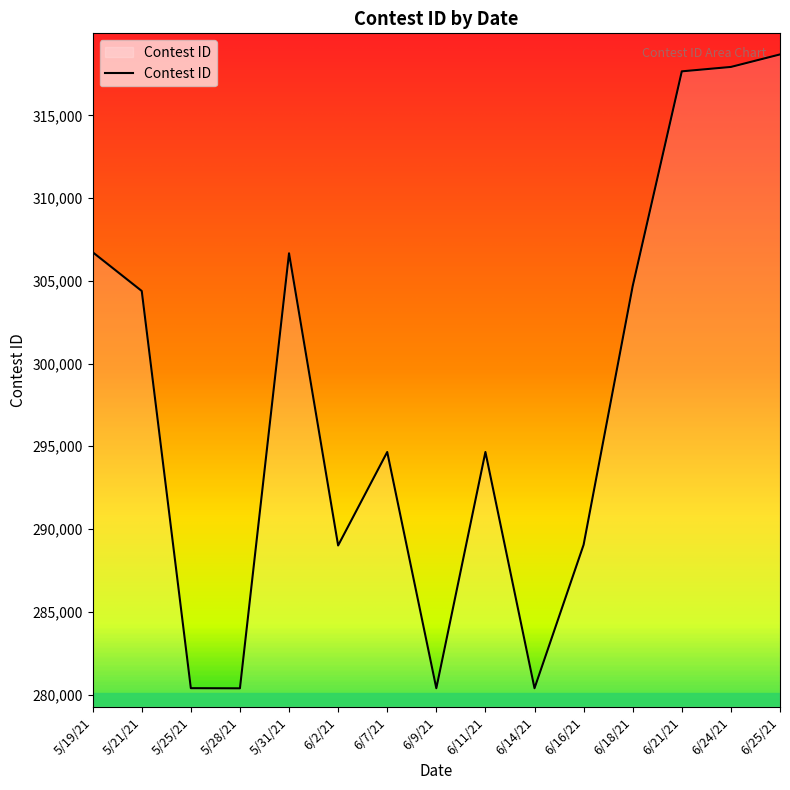

The value at 6/14/21 is 59539. True or false?

False